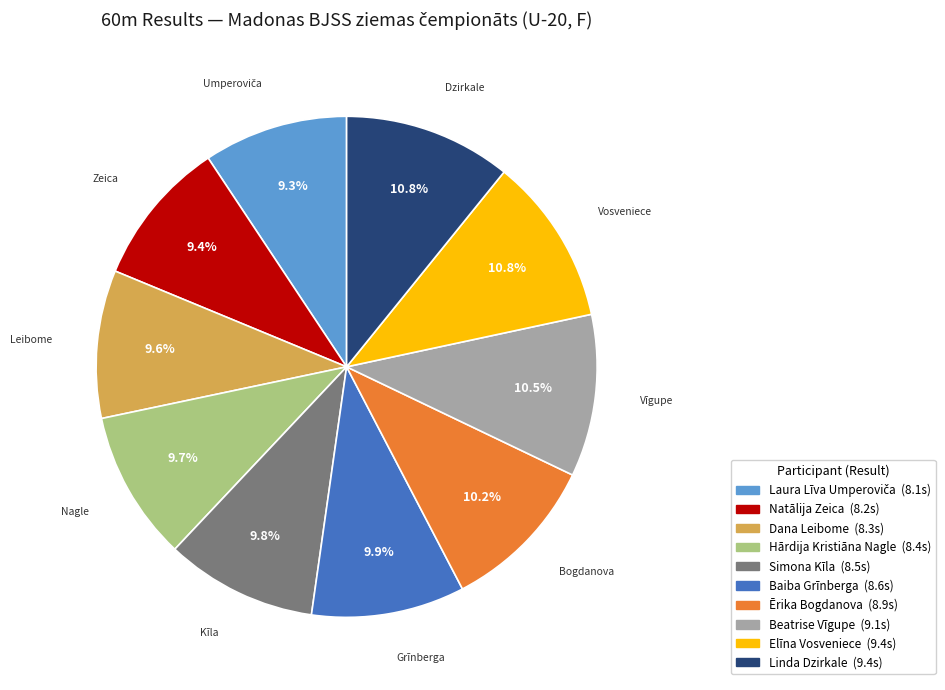

How many segments does this pie chart have?

10